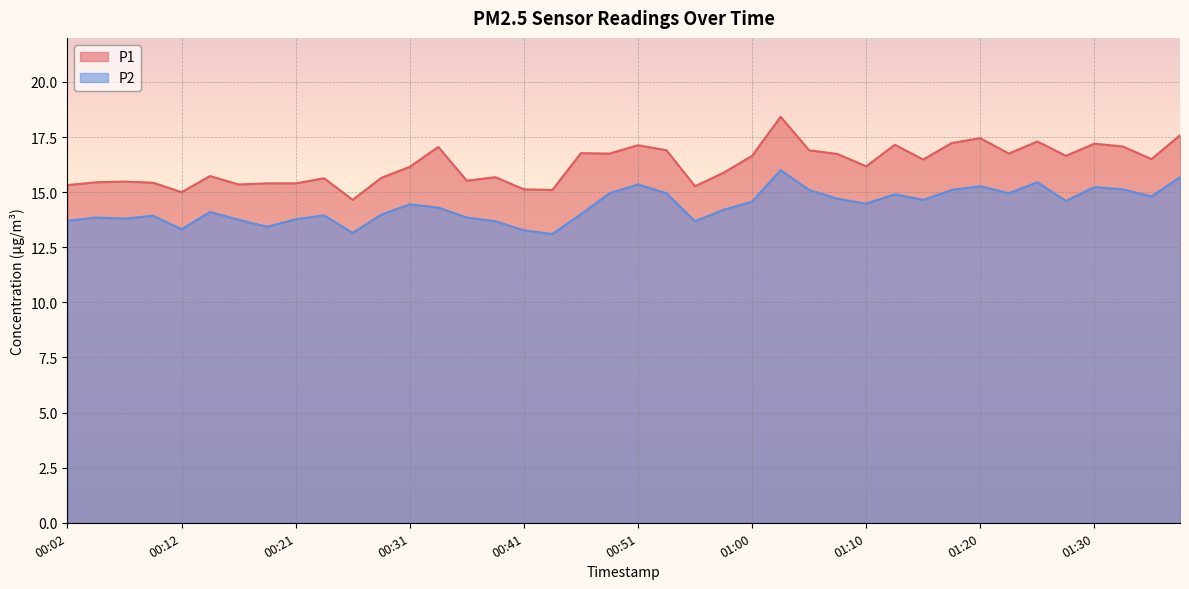

How many data points in P2 are less than 14?

16